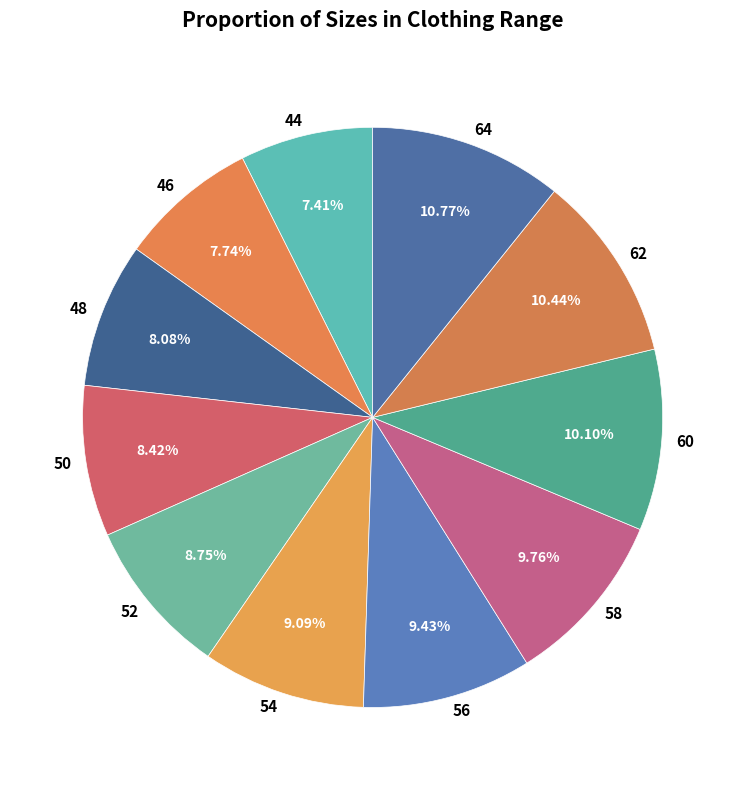

Count the number of slices in the pie.

11